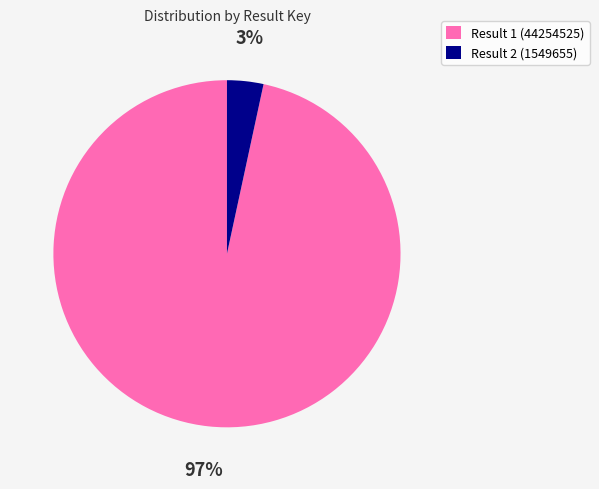

Rank the categories by value from lowest to highest.

Result 2 (1549655), Result 1 (44254525)